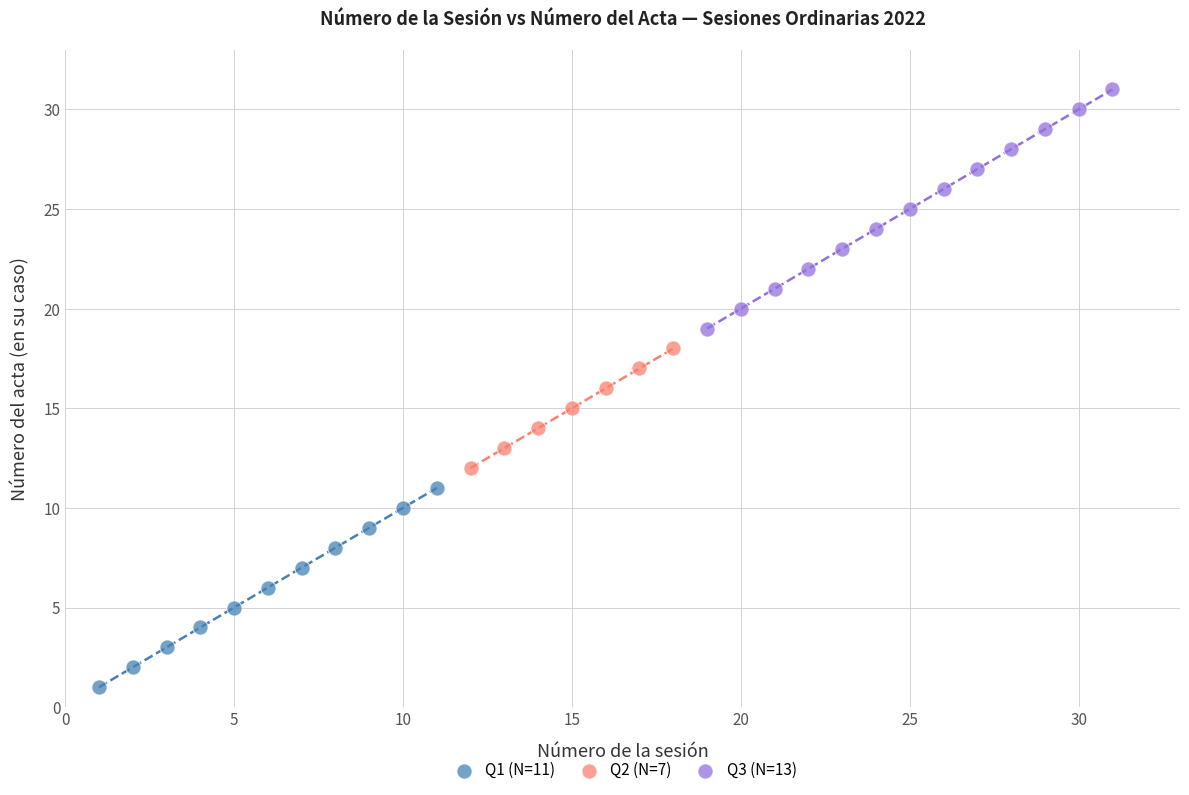

What are all the series names shown in the legend?

Q1 (N=11), Q2 (N=7), Q3 (N=13)